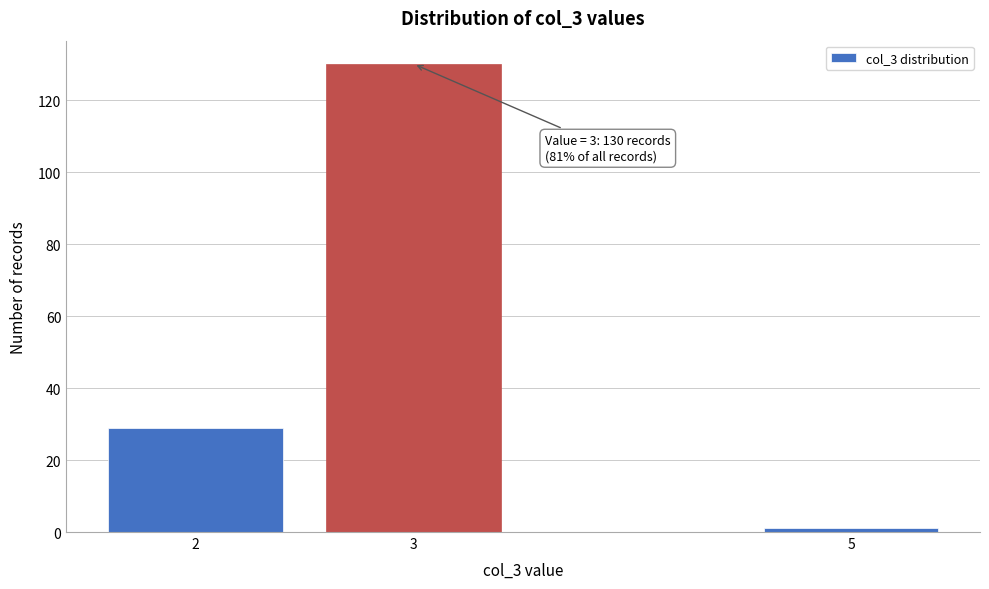

Reading left to right, list all the values displayed in this chart.

2=29	3=130	5=1